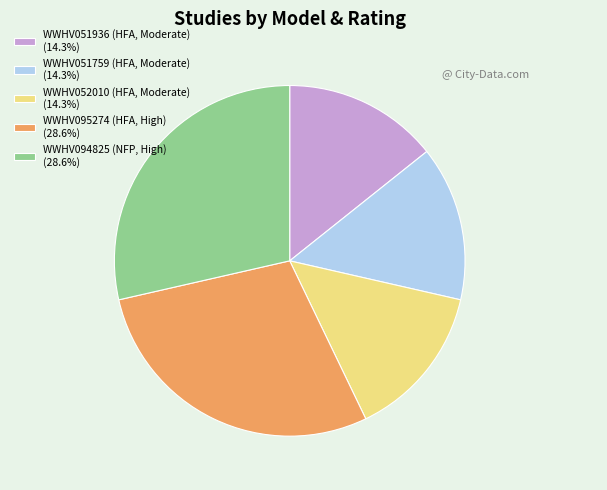

Approximately how many times larger is the value at WWHV051759 (HFA, Moderate) (14.3%) compared to WWHV052010 (HFA, Moderate) (14.3%)?

1.0